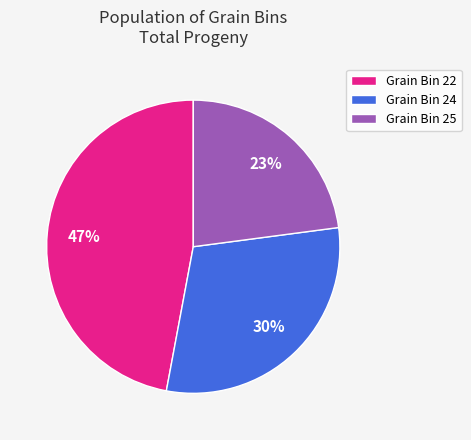

True or false: Grain Bin 24 accounts for 30% of the total.

True